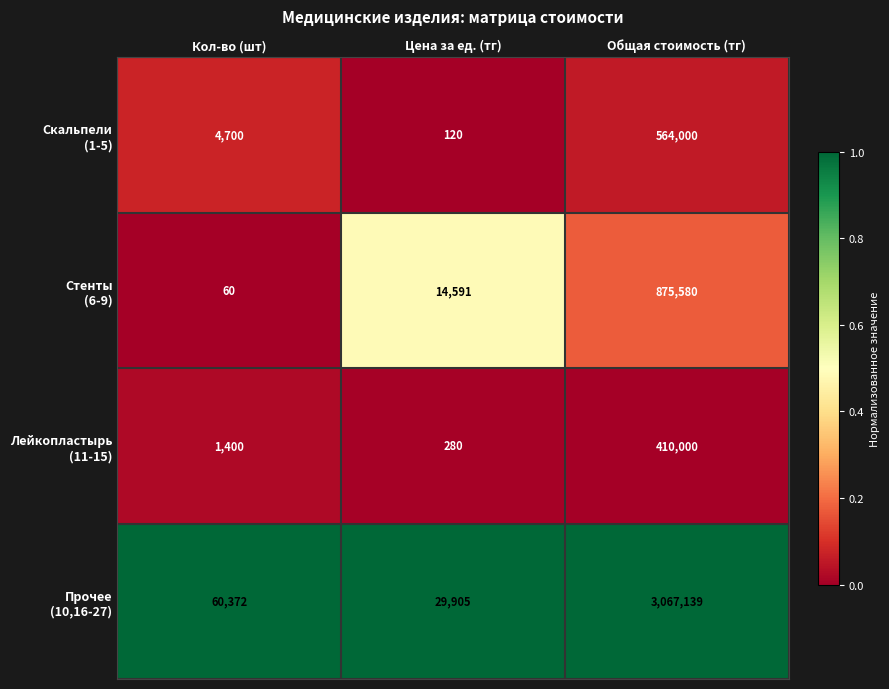

What is the difference between the highest and lowest values at Общая стоимость (тг)?

2657139